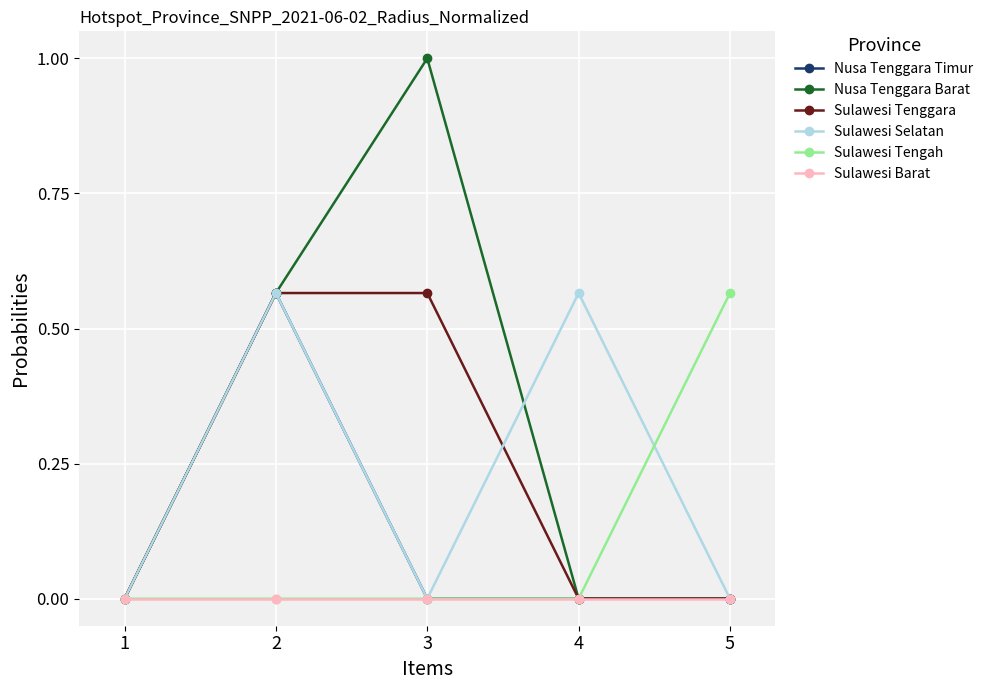

Does the chart have visible grid lines?

Yes